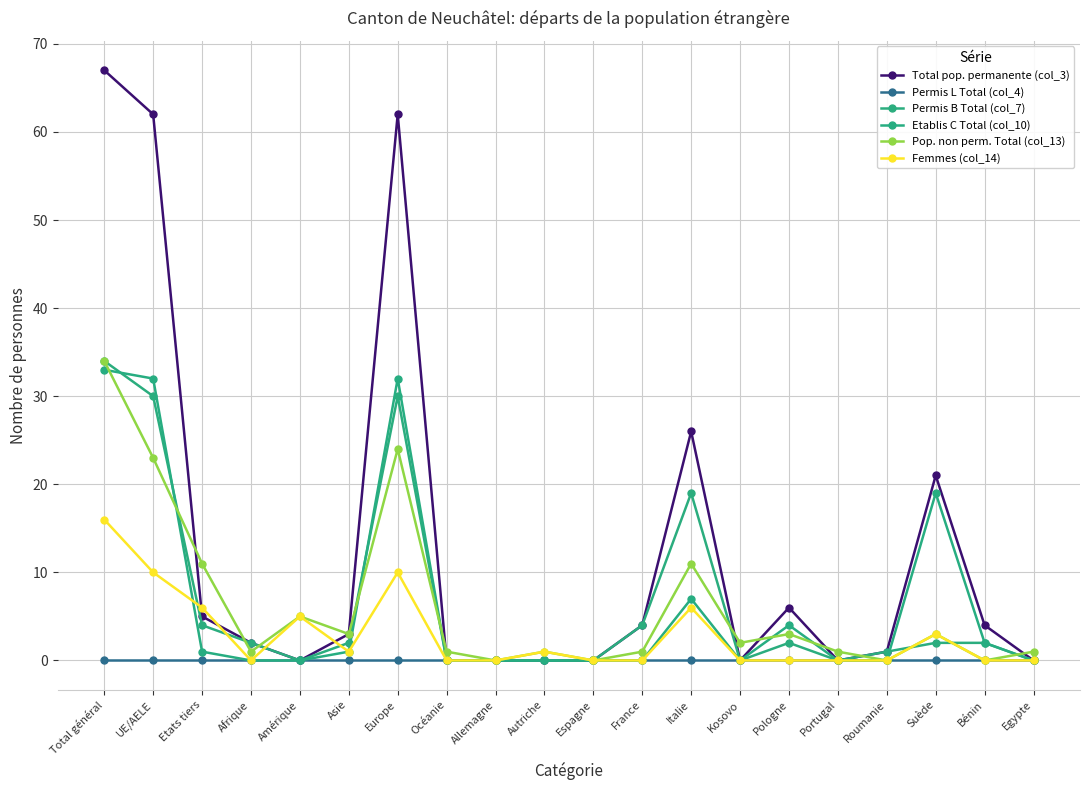

What is the difference between the second highest and second lowest values in the Total pop. permanente (col_3) series?

62